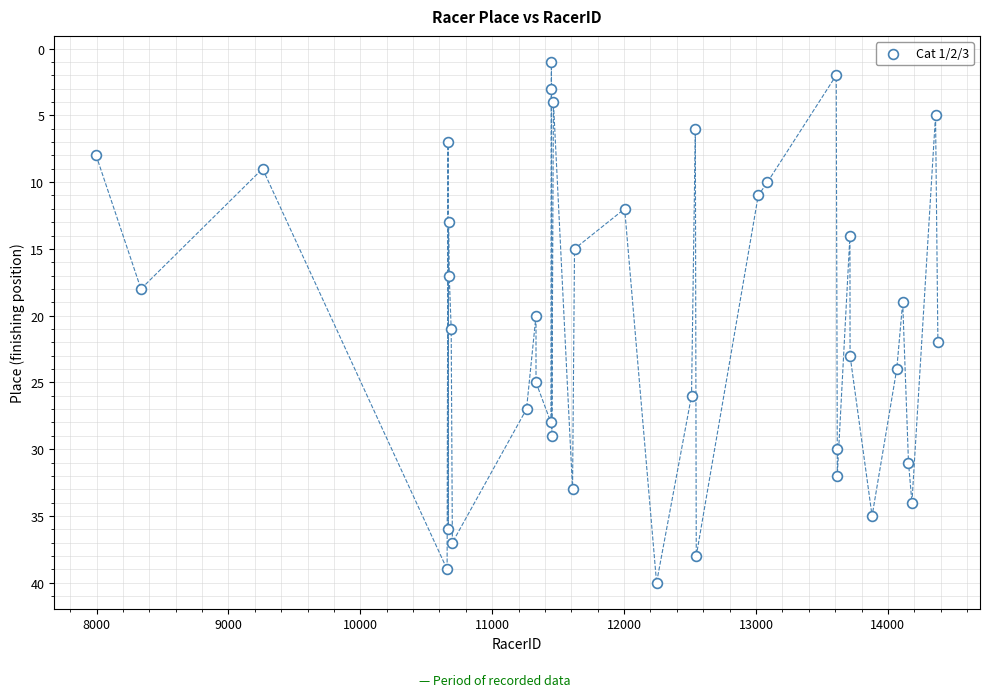

What is the range of X values (max minus min)?

6382